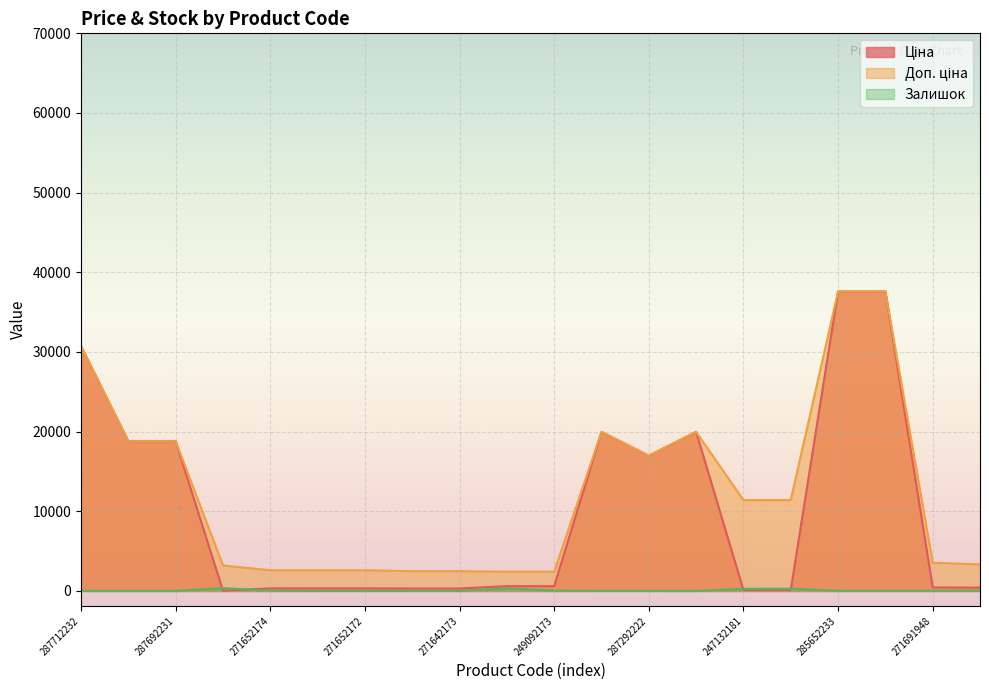

What is the sum of the Залишок values at 247132181 and 287692231?

260.0